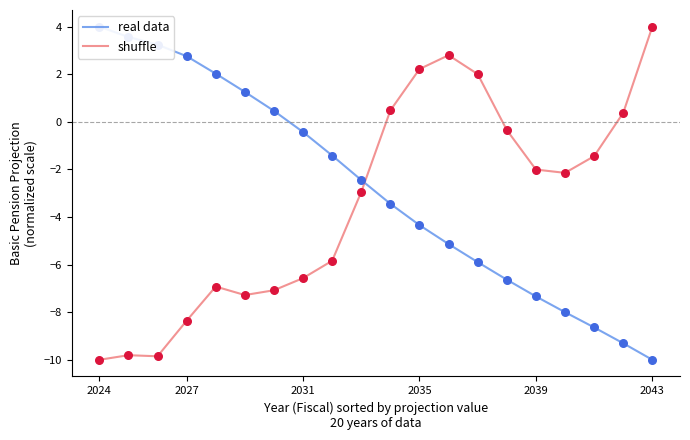

Which series has the widest spread of Y values?

real data